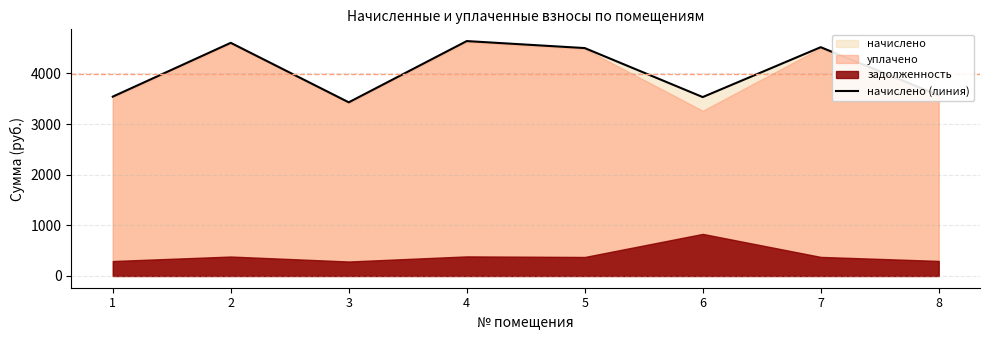

Is it true that the value at 8 is 3568.3?

True